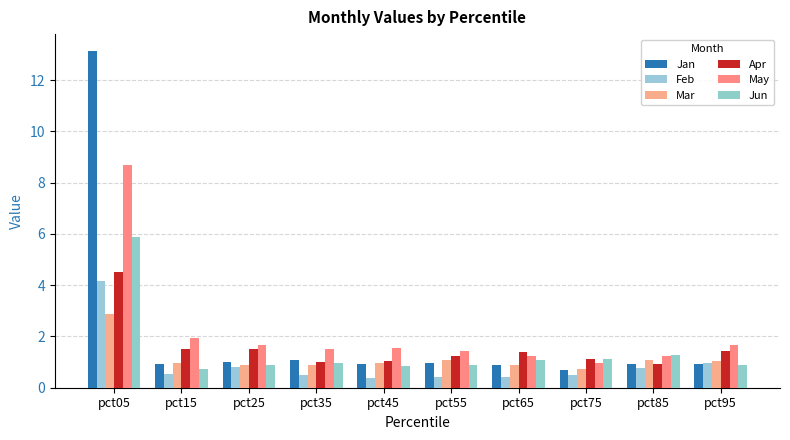

True or false: Jan has a value of 0.9 at pct45.

True